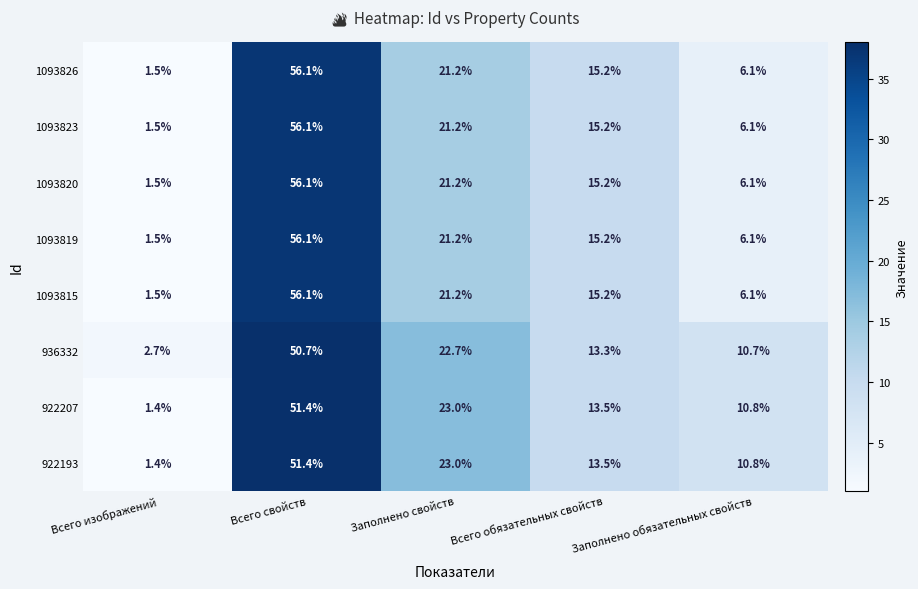

What is the maximum value shown in the chart?

56.1